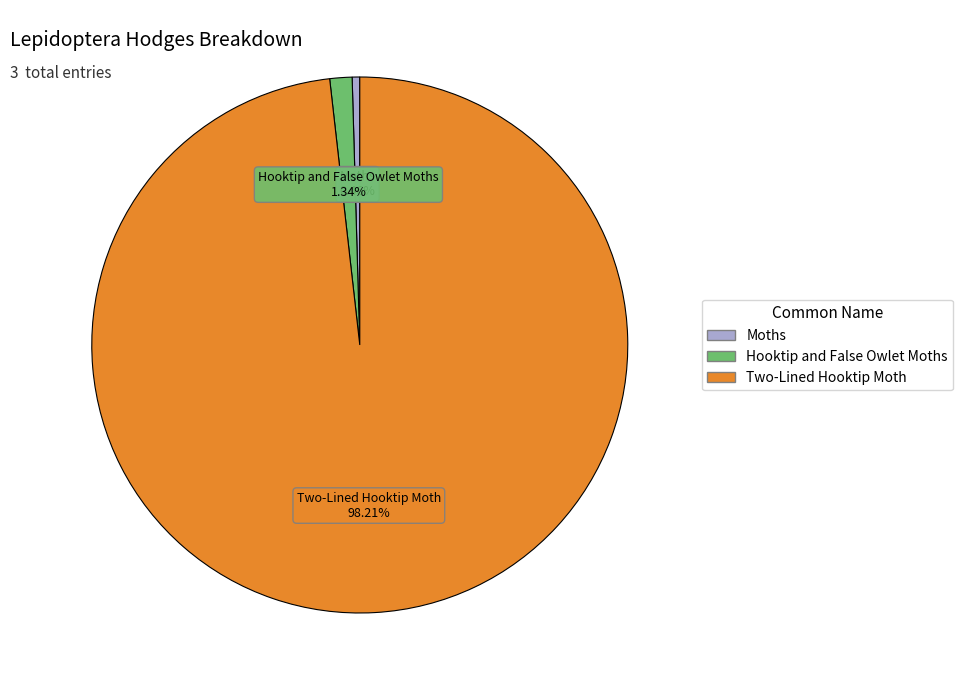

Approximately how many times larger is the value at Hooktip and False Owlet Moths compared to Moths?

2.9